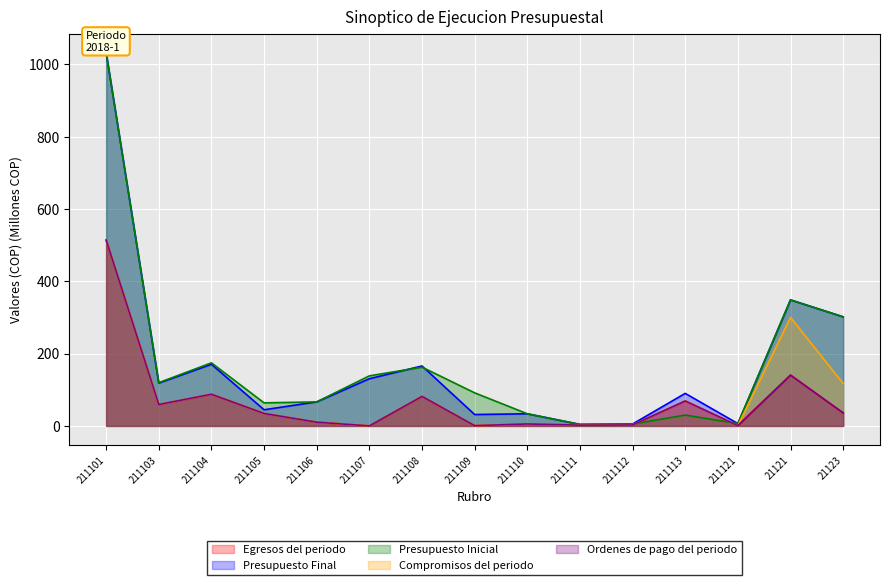

What is the average value of the Presupuesto Inicial series?

171.9